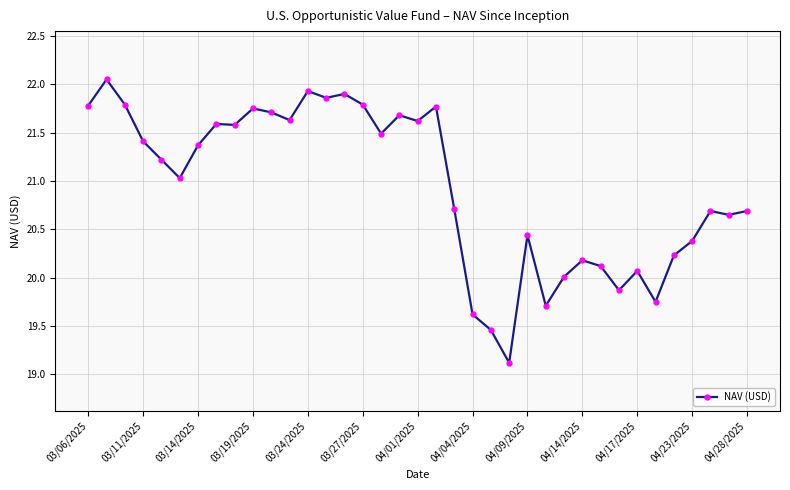

What is the smallest value displayed?

19.1